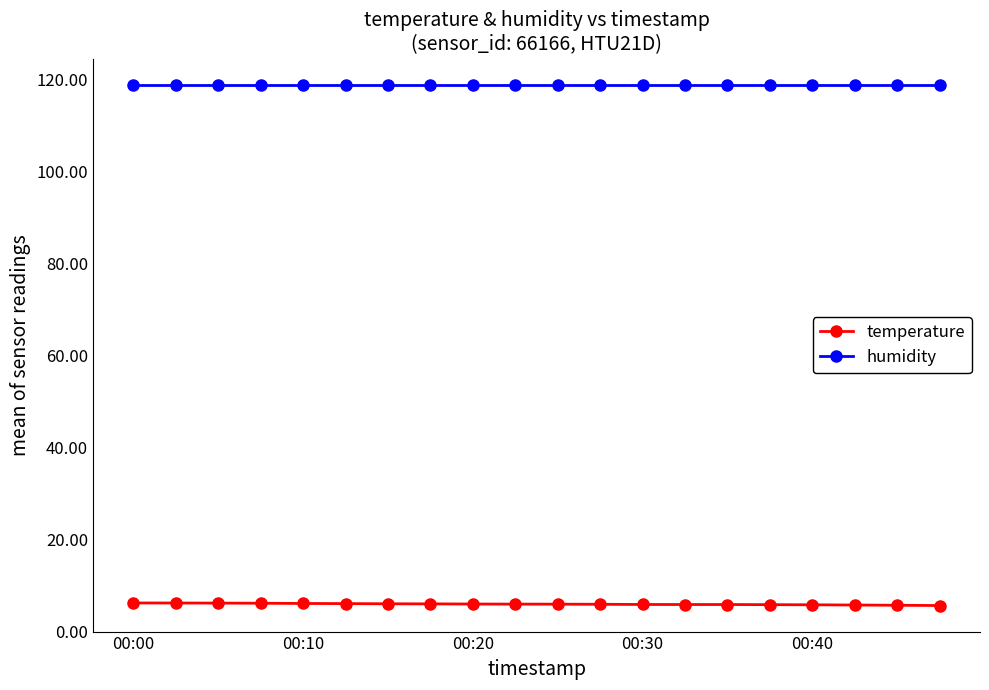

True or false: humidity and temperature cross at least once.

False